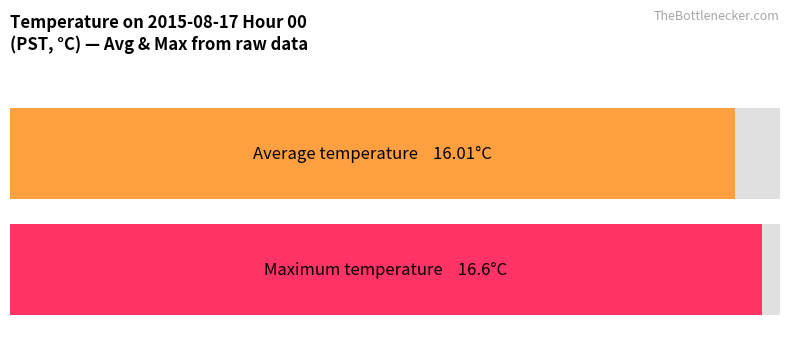

What is the difference between the second highest and minimum values in the Maximum utilization series?

0.6